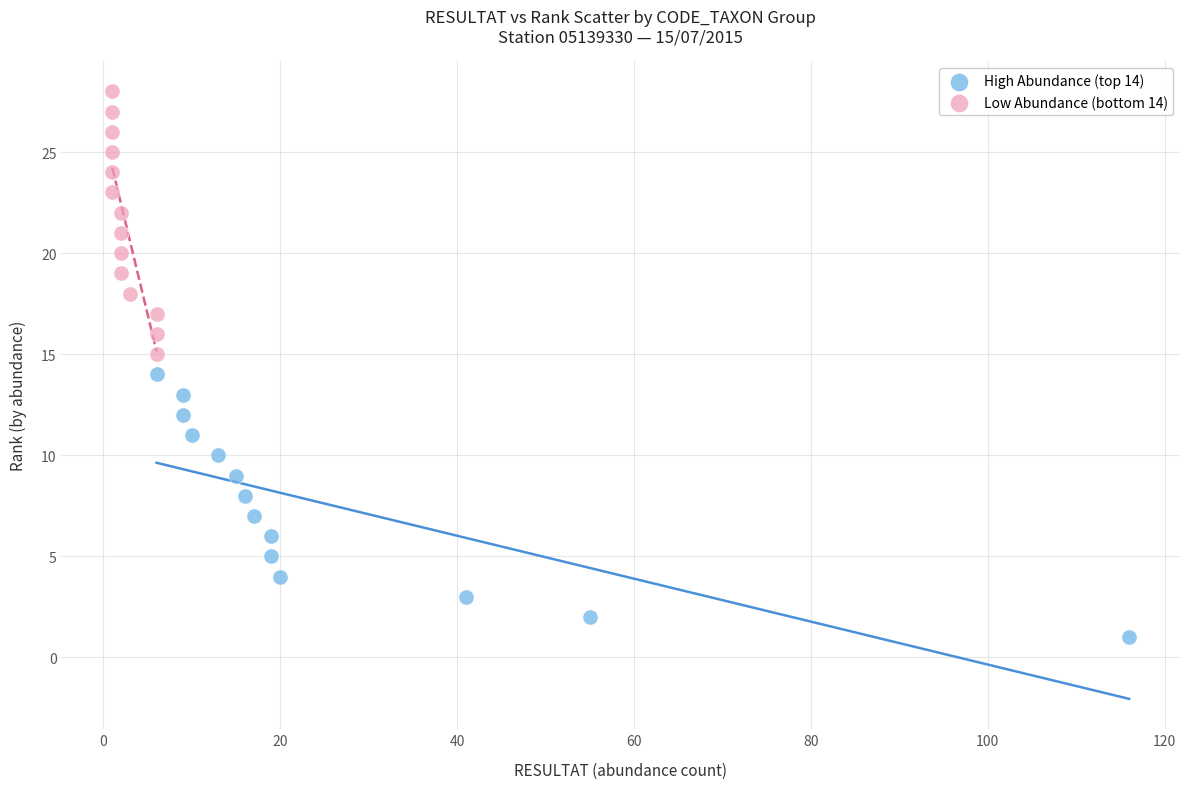

Which series reaches the minimum Y coordinate?

High Abundance (top 14)